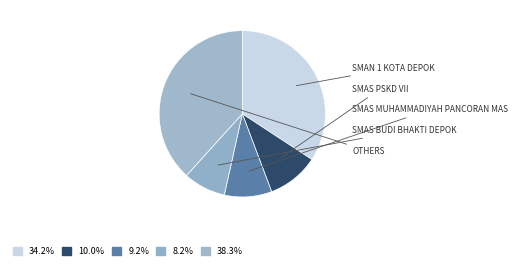

How many segments does this pie chart have?

5